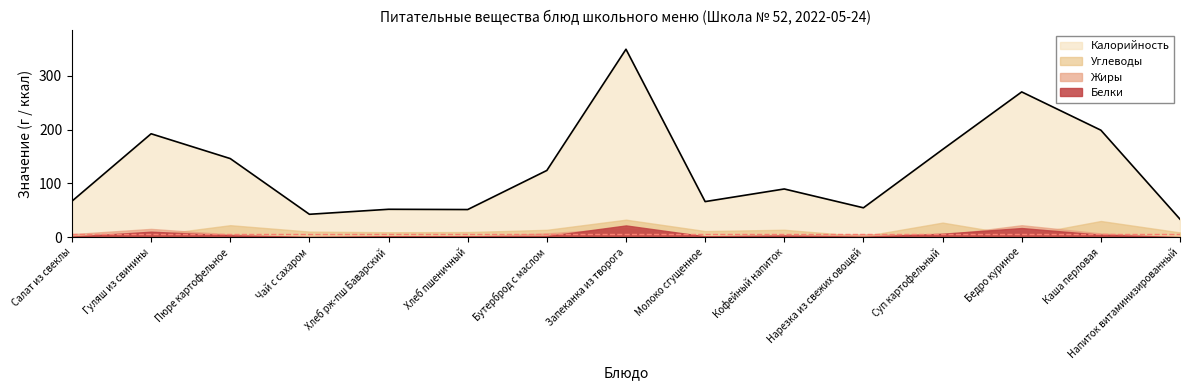

What is the label of the 6th point from the right?

Кофейный напиток